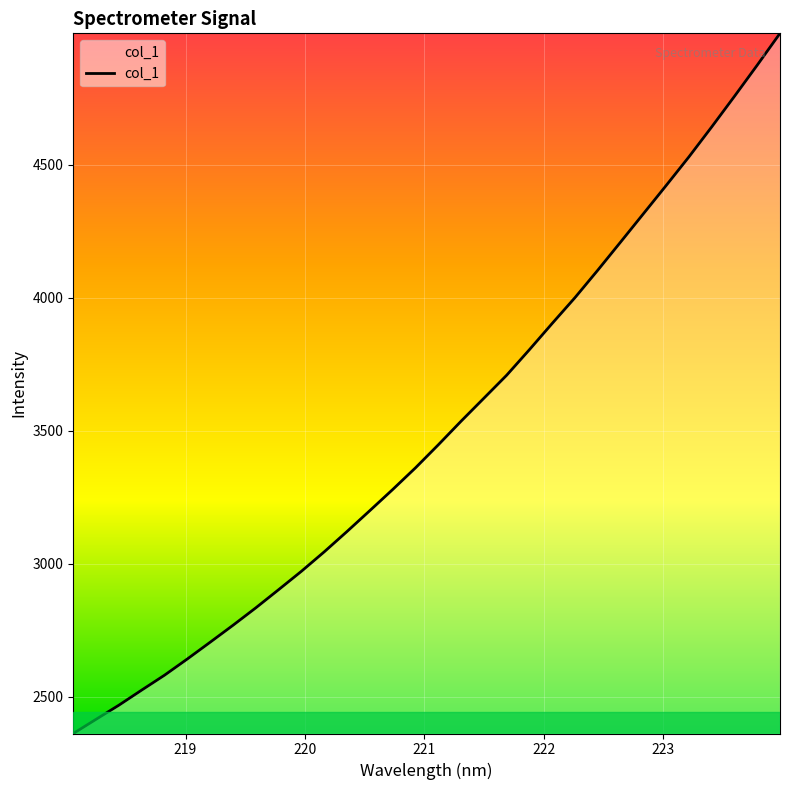

What is the minimum value shown in the chart?

2361.7